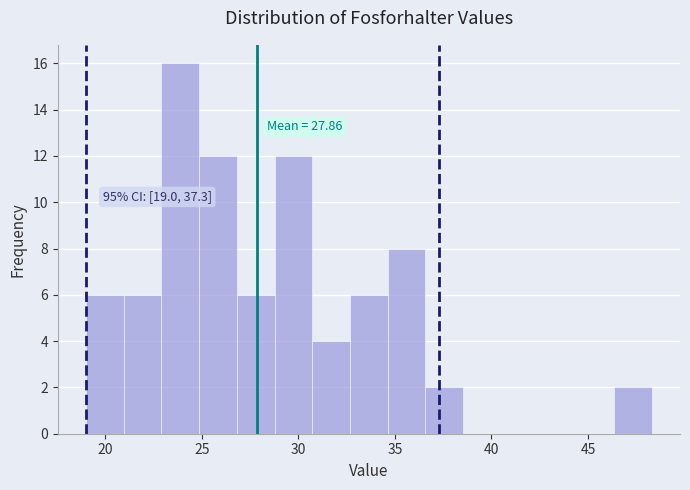

Around what value on the x-axis is the tallest bar? Give the approximate position of its centre, as read against the axis.

24.0